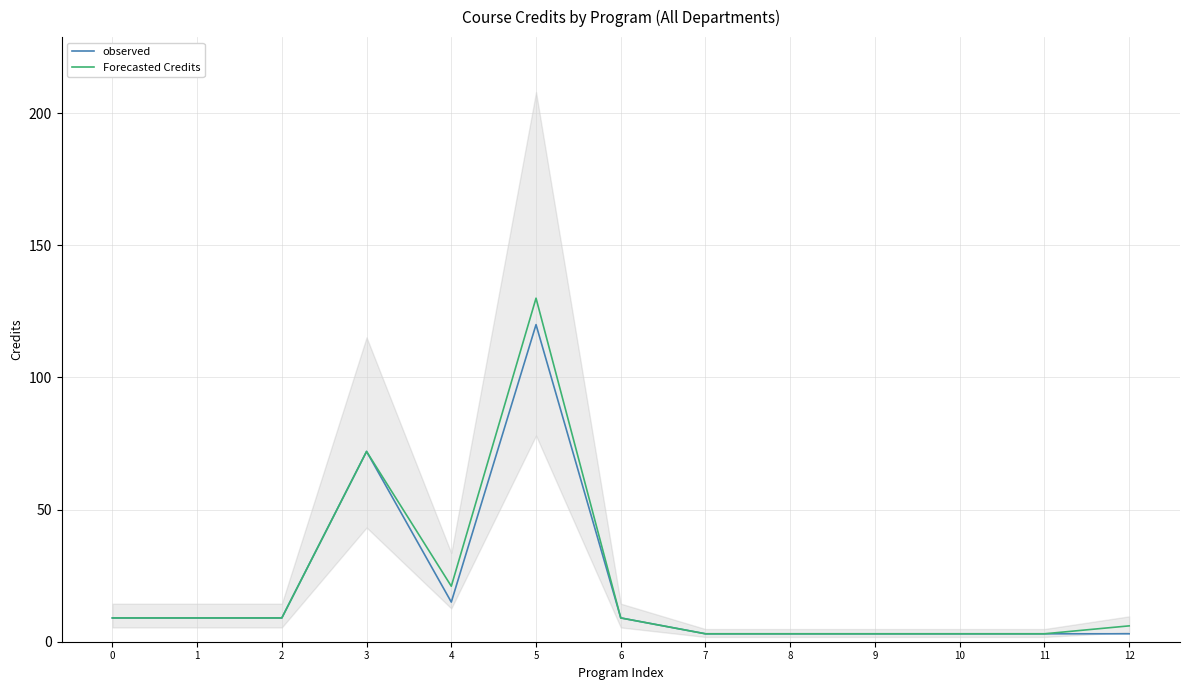

In observed, how many points are lower than both neighbors (excluding endpoints)?

1